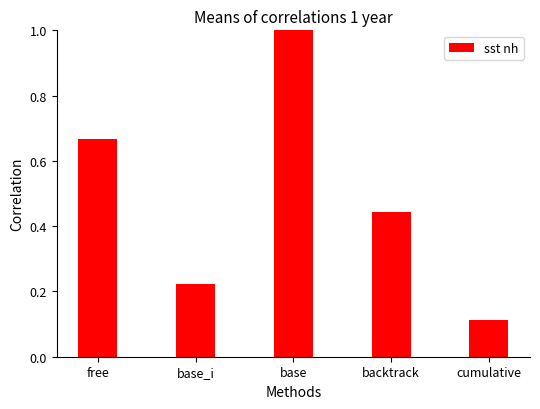

List the labels in order of value, smallest first.

cumulative, base_i, backtrack, free, base